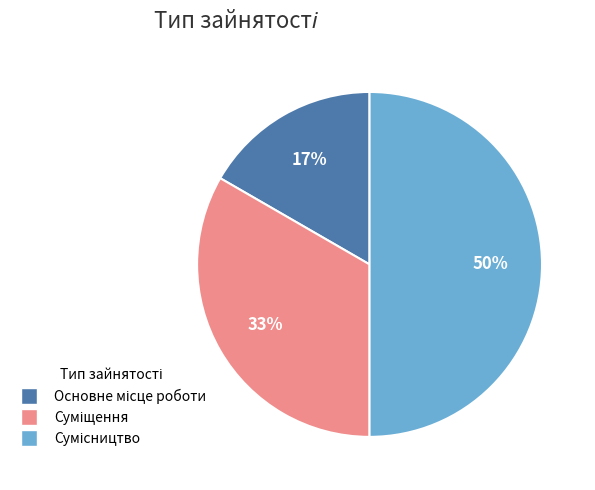

To the nearest percent, what is the difference between the largest and smallest slice percentages?

33%